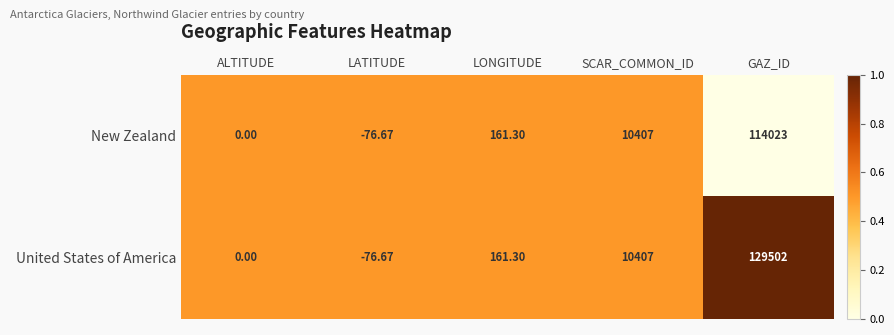

What is the total value across all series at GAZ_ID?

243525.0